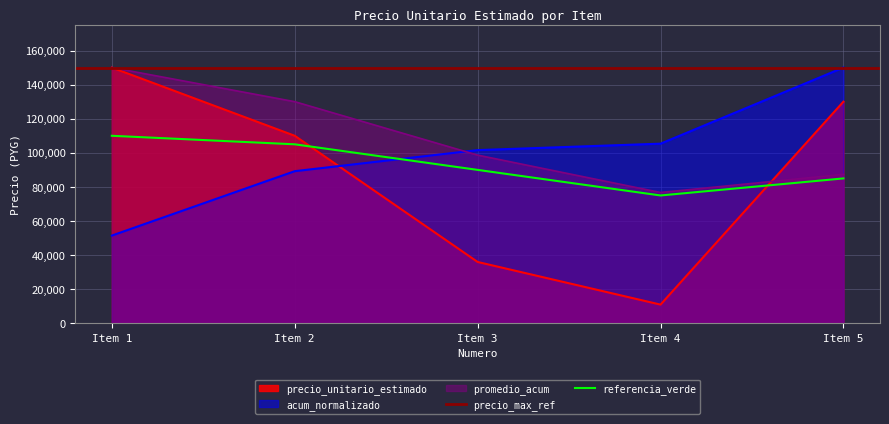

The value of precio_unitario_estimado at Item 1 is 222476.8. True or false?

False